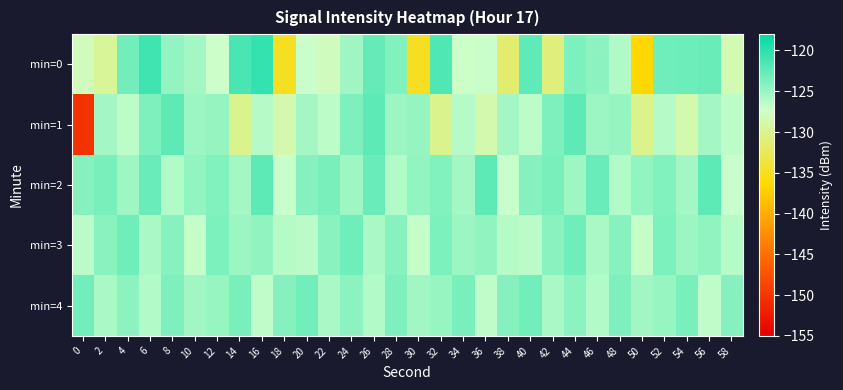

What is the smallest value displayed?

-150.2